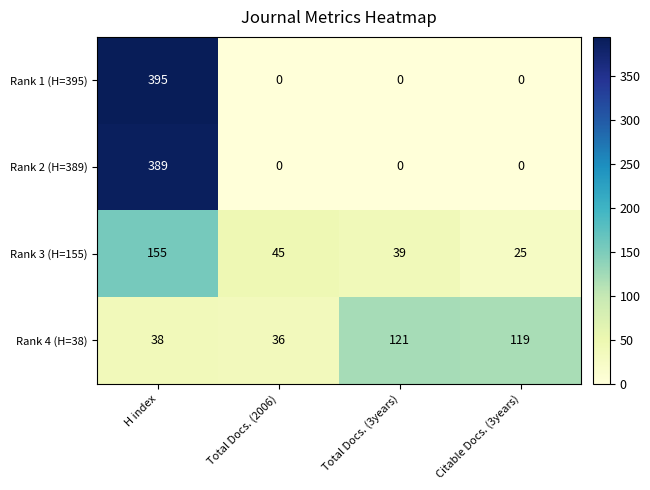

How many Rank 1 (H=395) values are between 0 and 395?

4